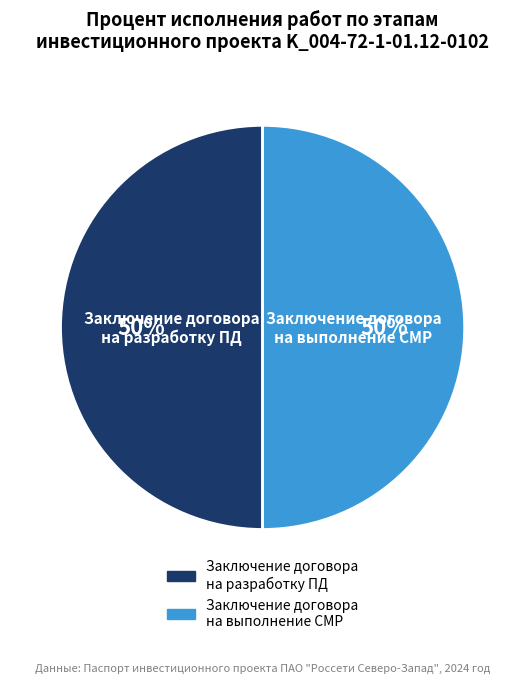

How many segments does this pie chart have?

2